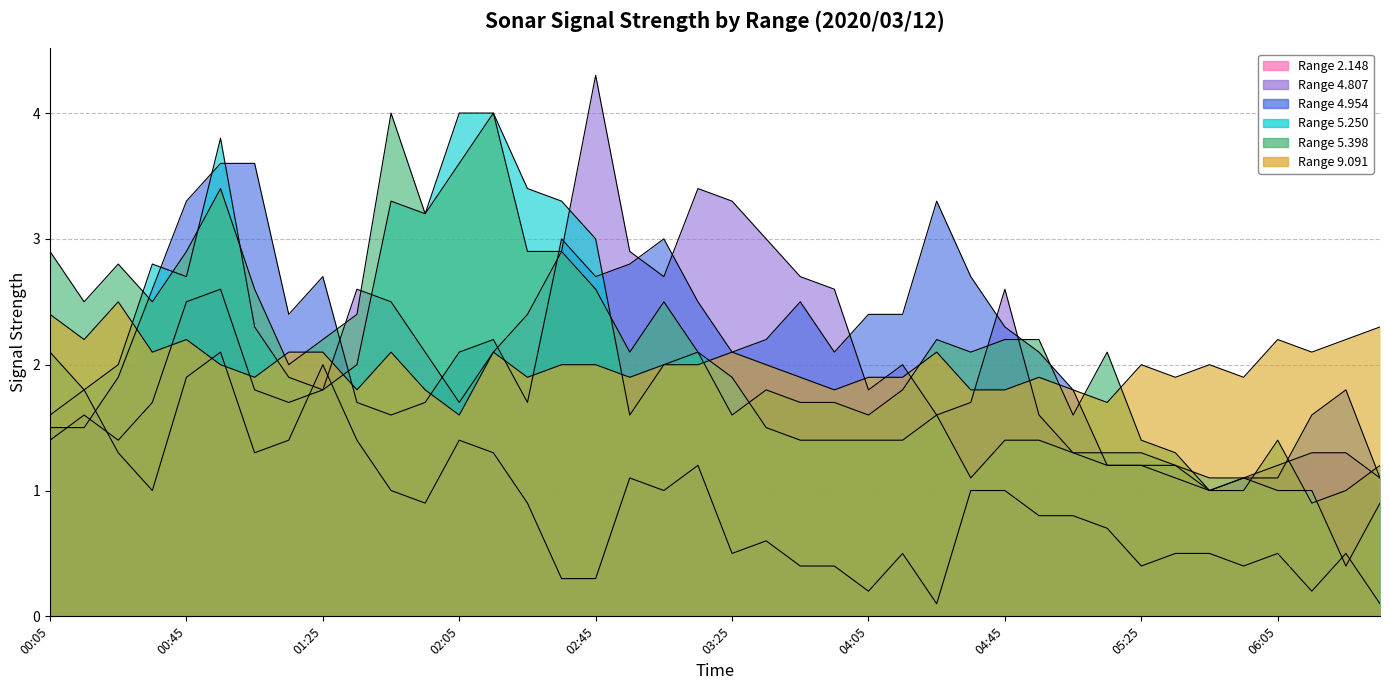

Which series has the largest total across all categories?

5.398